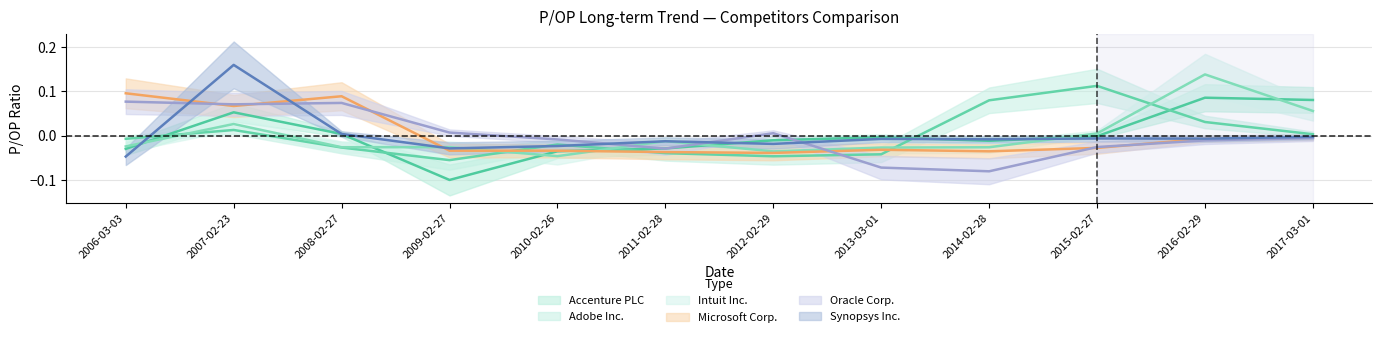

How many intersections are there between Oracle Corp. and Intuit Inc.?

3